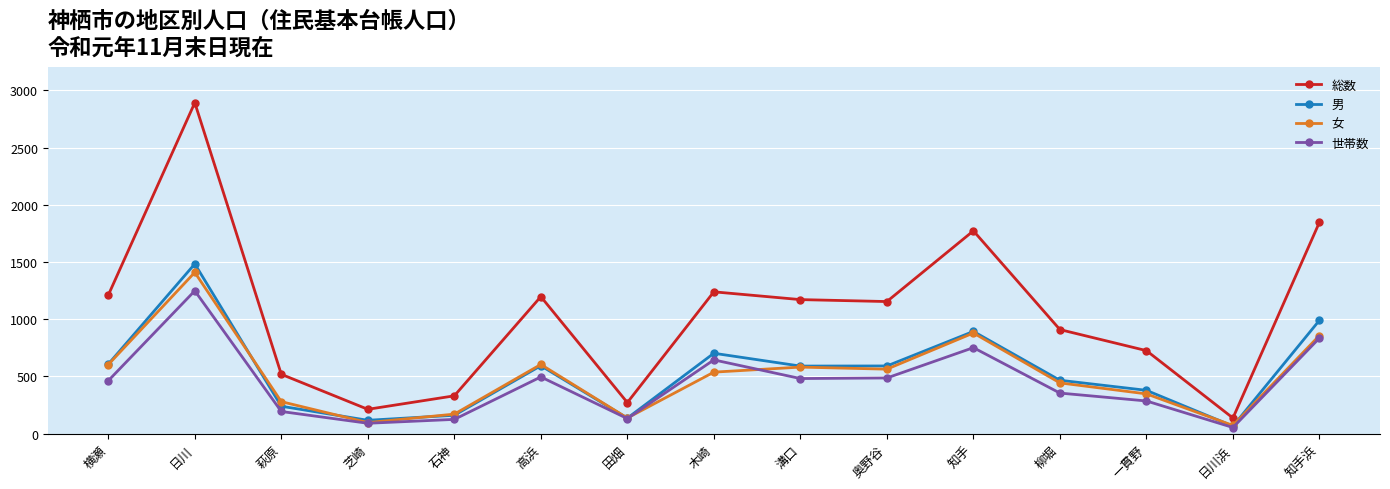

What is the label of the 11th point from the left?

知手